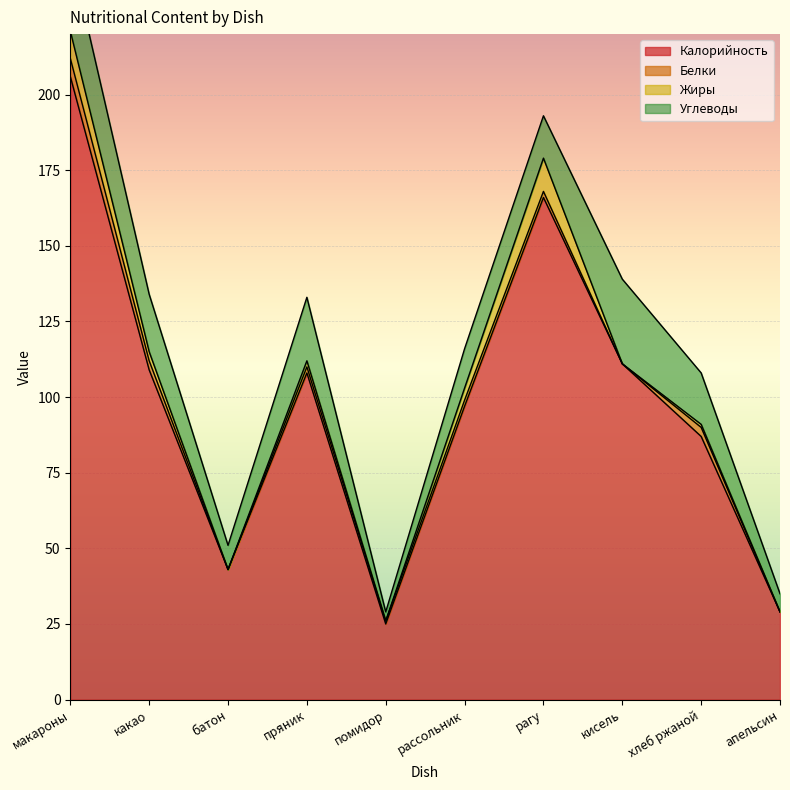

List the labels in order of Калорийность value, largest first.

макароны, рагу, кисель, какао, пряник, рассольник, хлеб ржаной, батон, апельсин, помидор